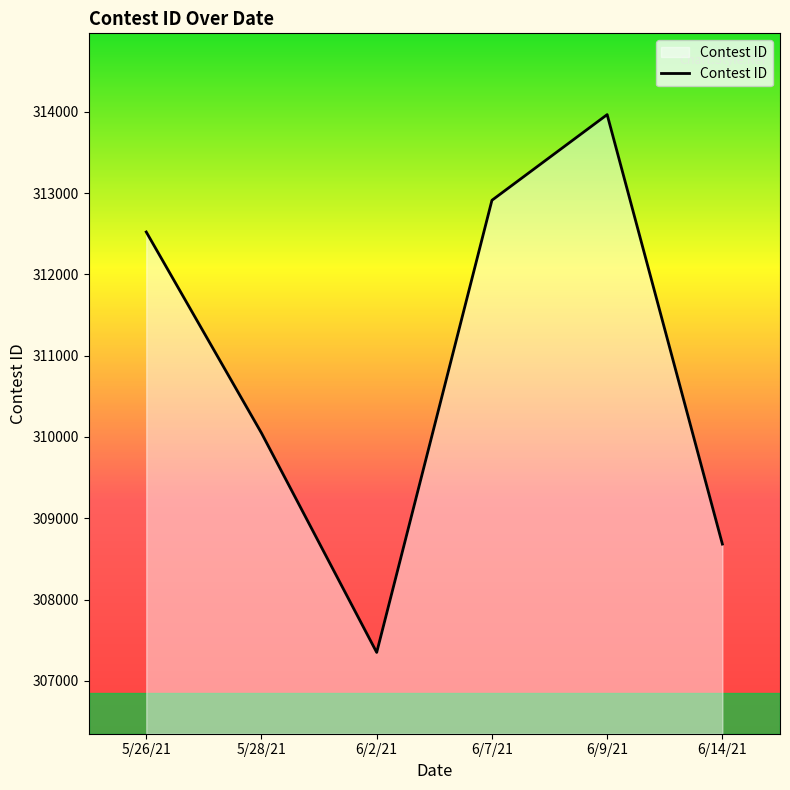

What is the difference between the maximum and minimum values?

6617